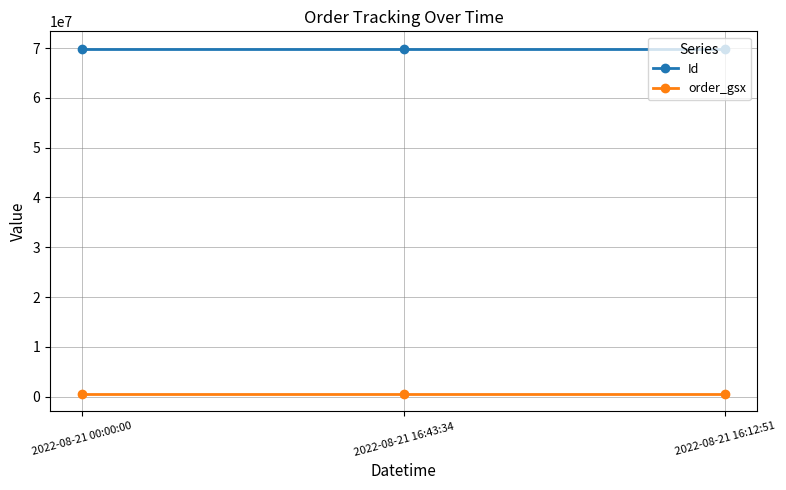

Does the chart have visible grid lines?

Yes